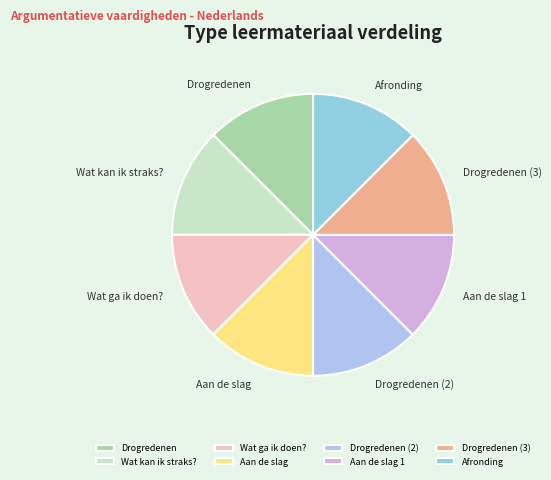

What is the ratio of the value at Drogredenen (3) to the value at Wat kan ik straks??

1.0